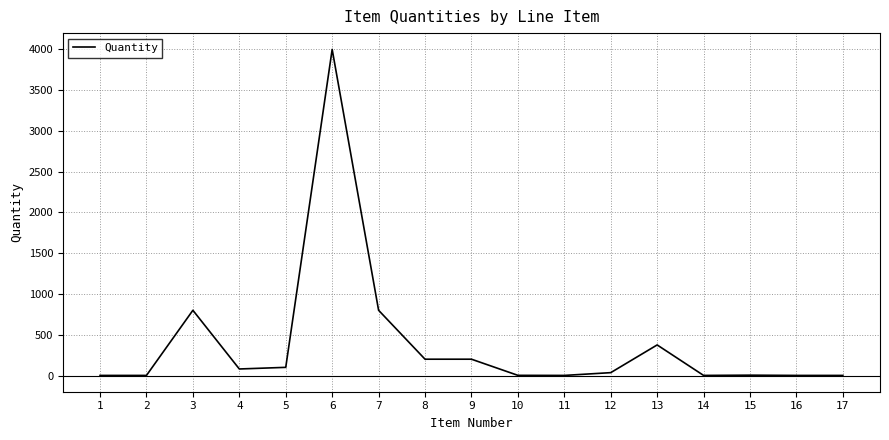

At which category does the data reach its first local peak?

3